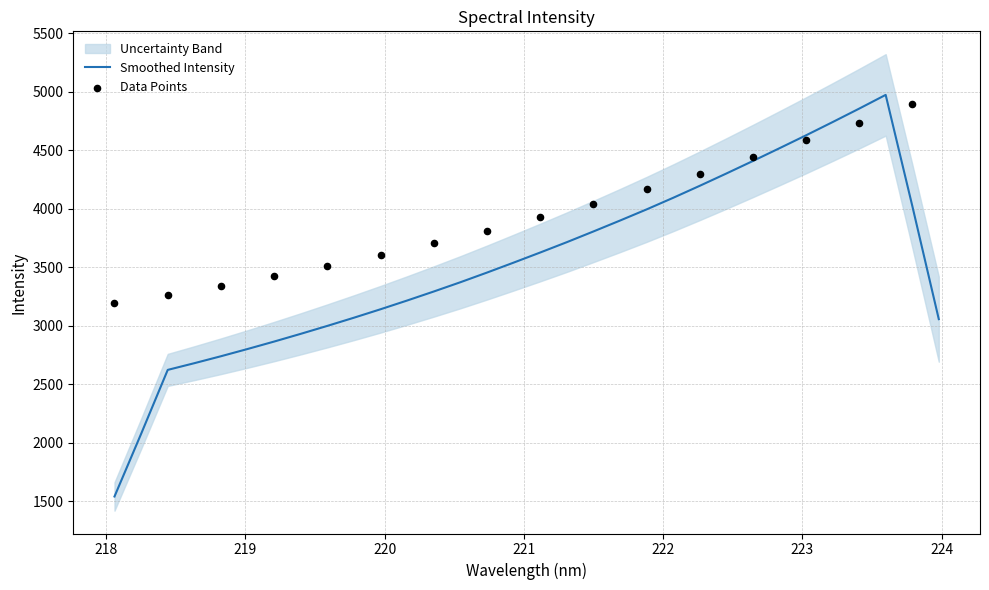

Between 218.442 and 222.4538, which is larger?

222.4538